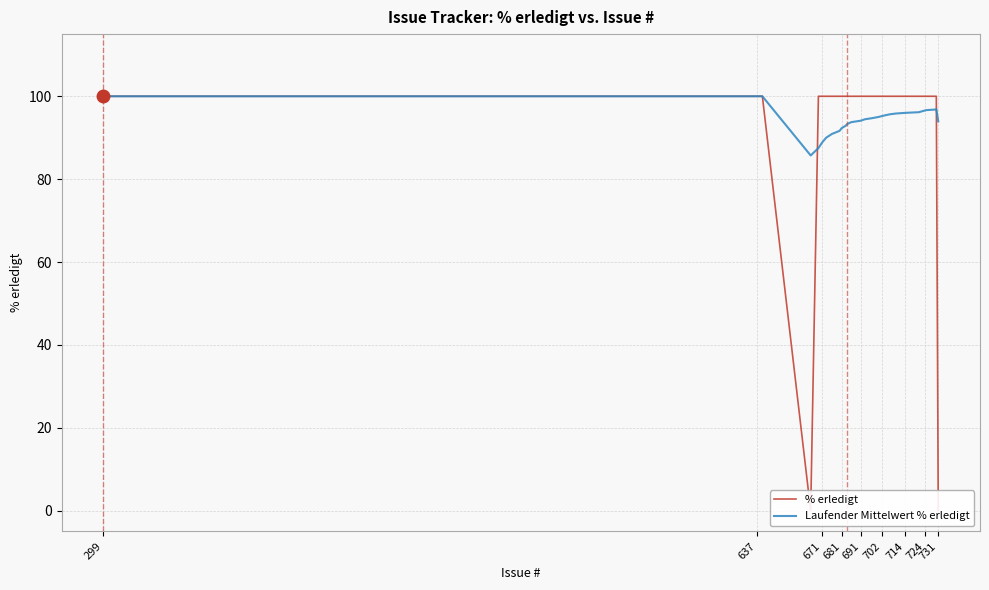

What is the lowest value of the Laufender Mittelwert % erledigt series?

85.7